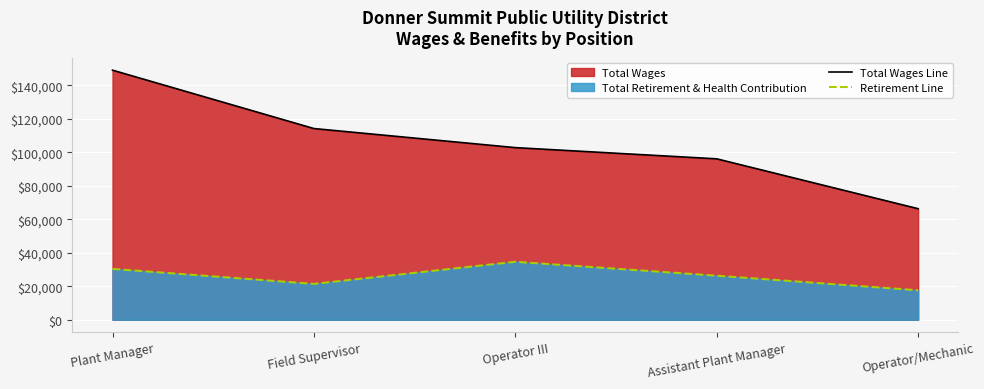

True or false: Total Wages Line and Retirement Line intersect in this chart.

False